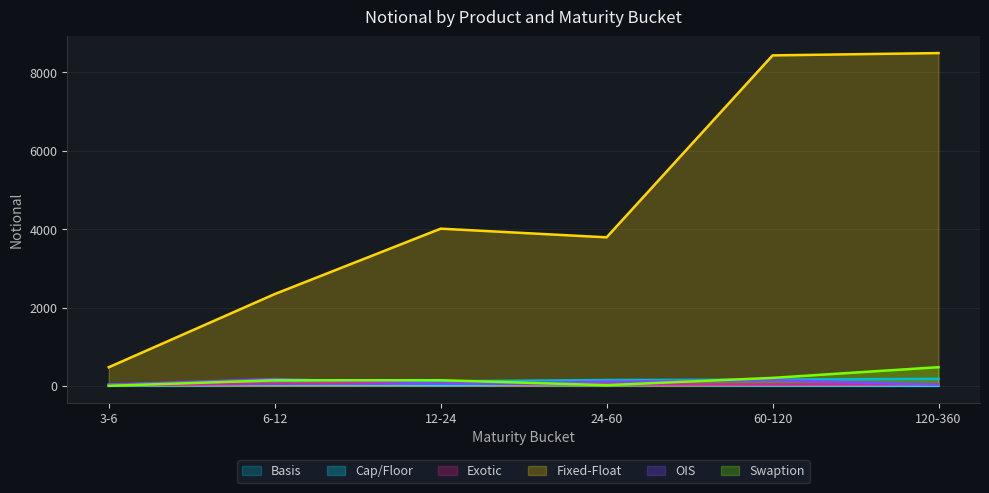

True or false: Swaption has a value of 204 at 60-120.

True